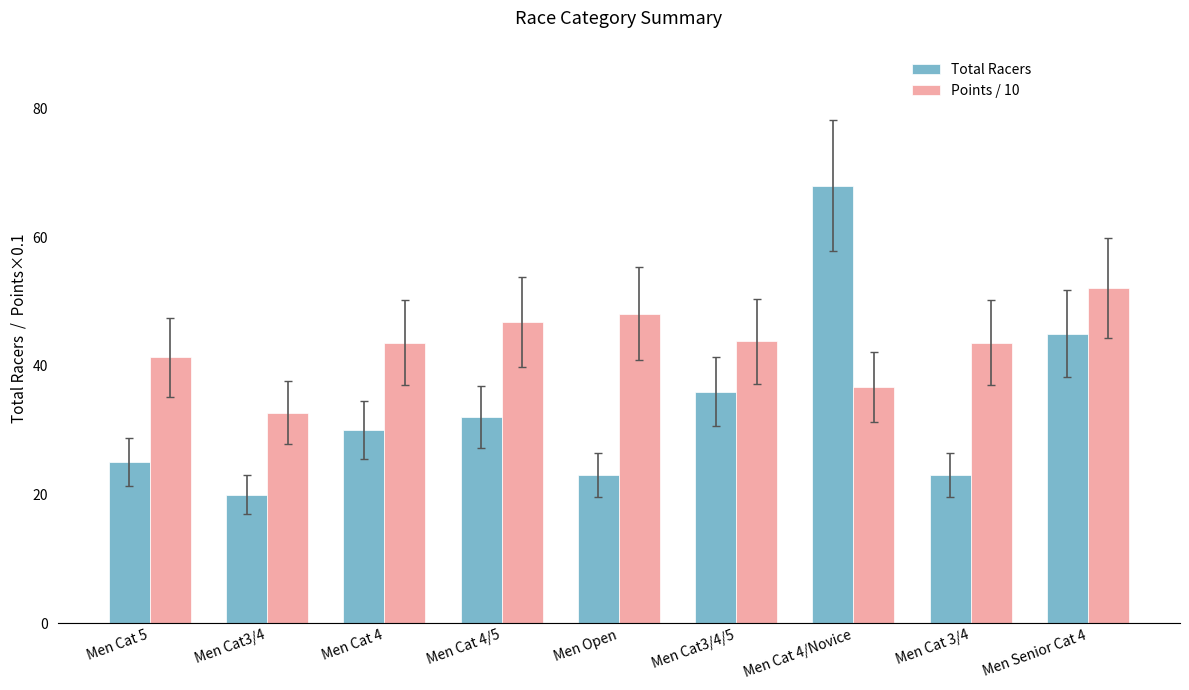

What is the sum of all Total Racers values?

302.0